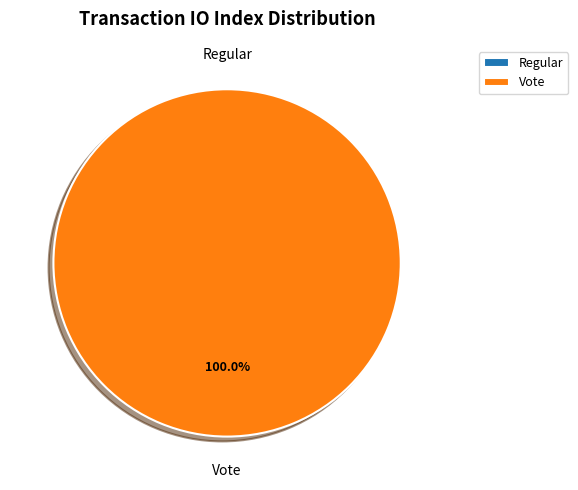

Is the sum of Vote and Regular greater than half?

Yes